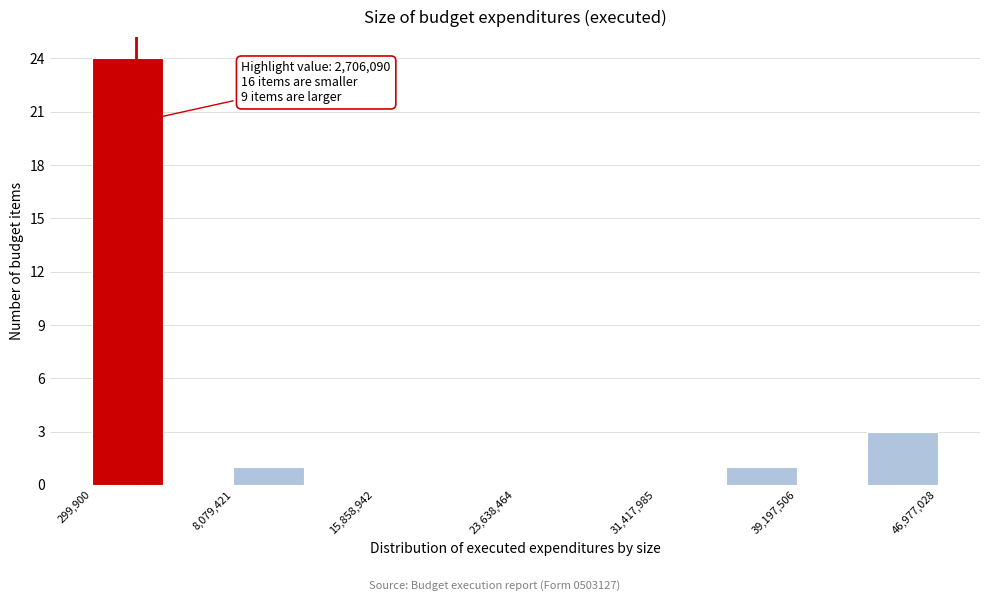

Read against the x-axis, roughly where is the centre of the tallest bar?

2000000